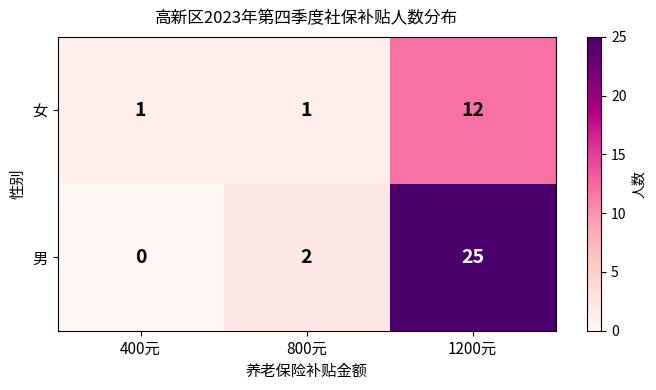

What is the difference between the highest and lowest values at 400元?

1